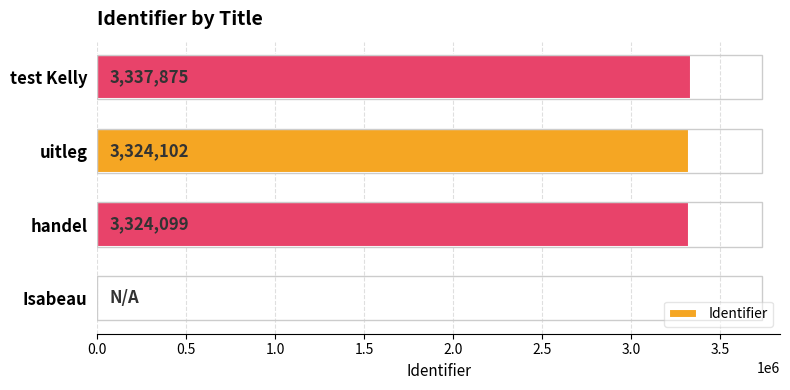

What is the sum of all values?

9986076